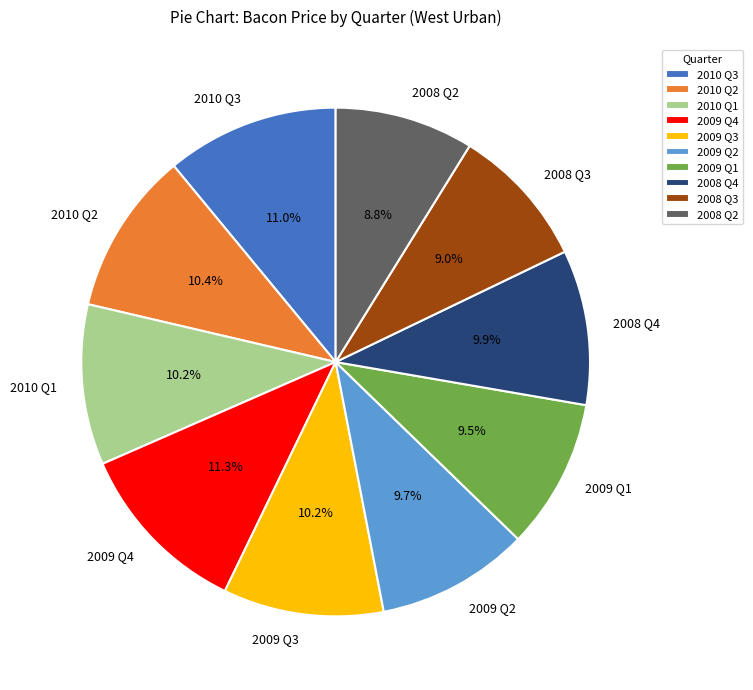

Does 2010 Q1 account for over 50% of the chart?

No